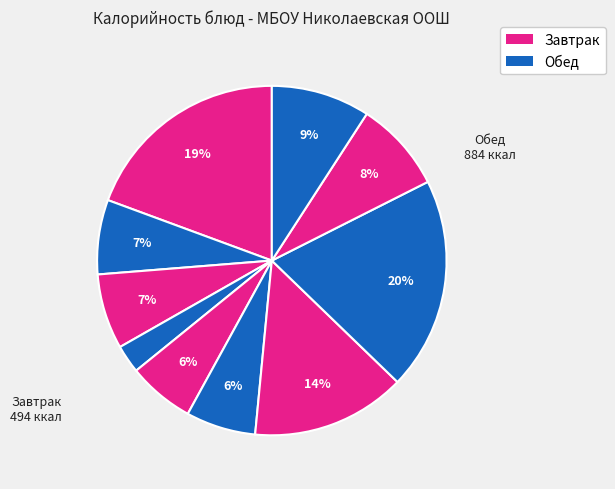

How many segments does this pie chart have?

10